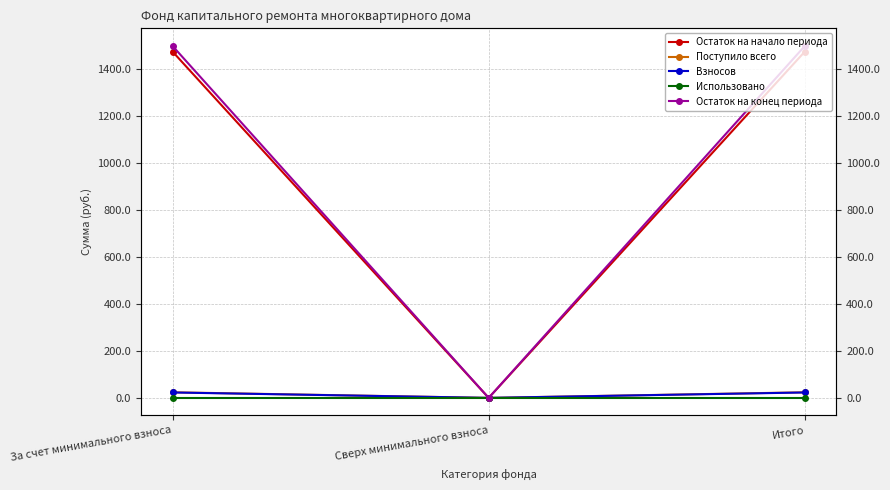

Between Сверх минимального взноса and Итого, which is larger?

Итого